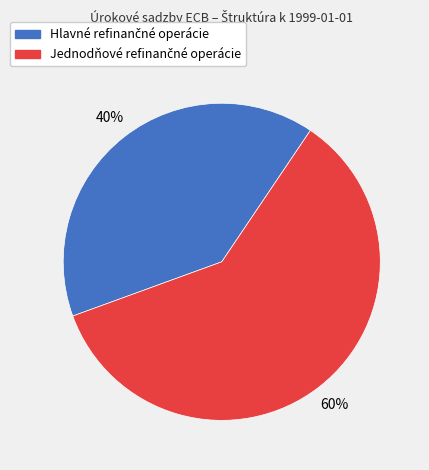

Is there a majority slice in this chart?

Yes